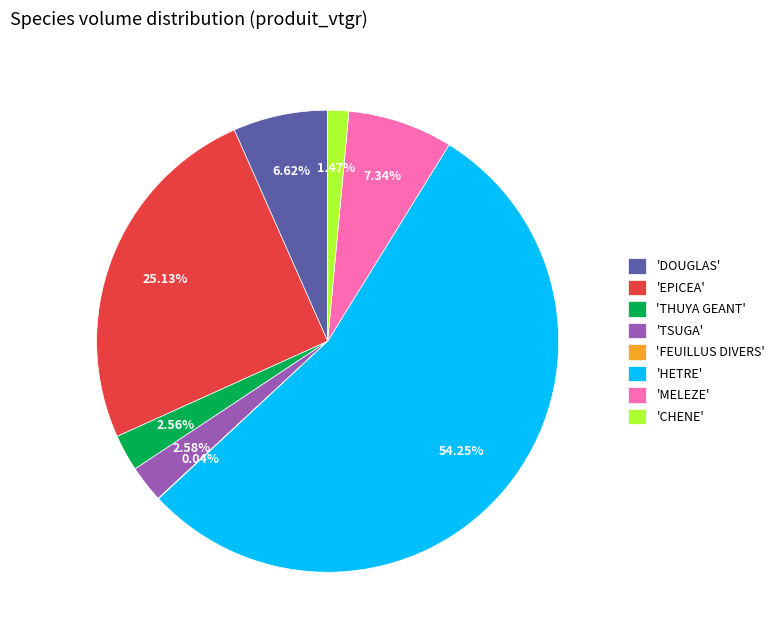

Which slice is the largest?

'HETRE'